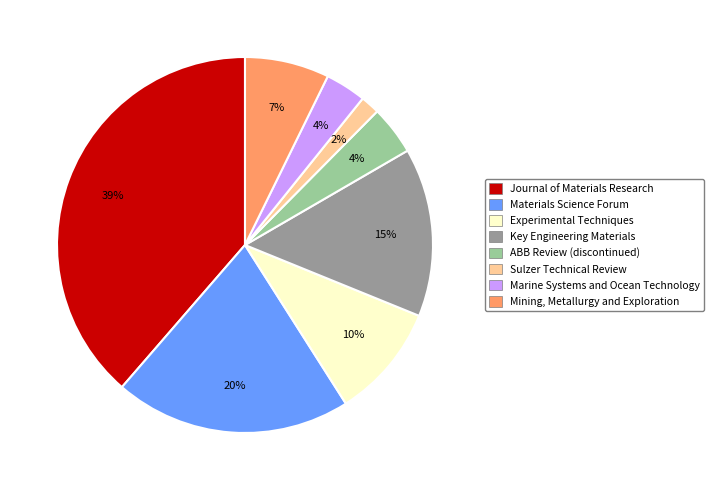

How many slices are in this pie chart?

8